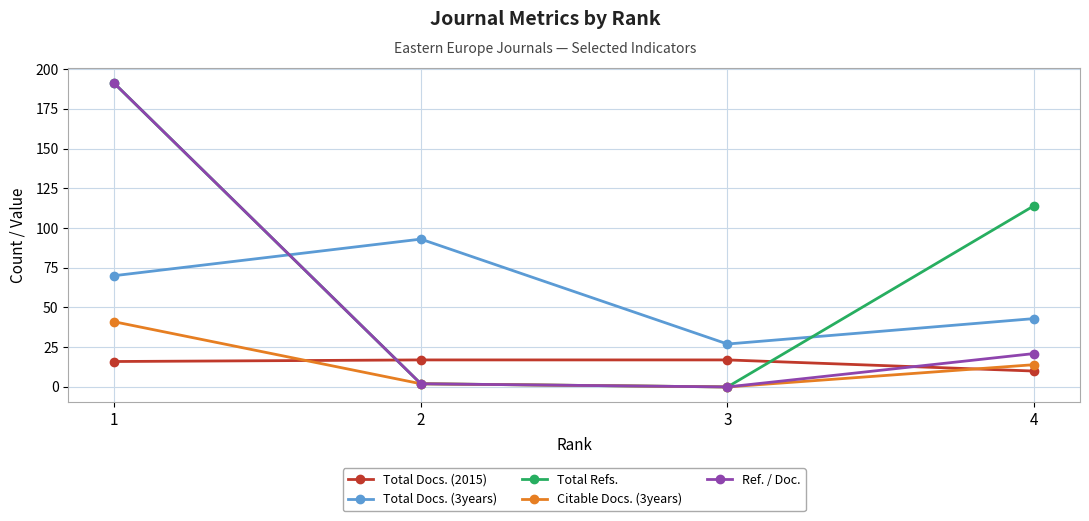

What is the value of the Total Docs. (3years) point at the 2nd from the left?

93